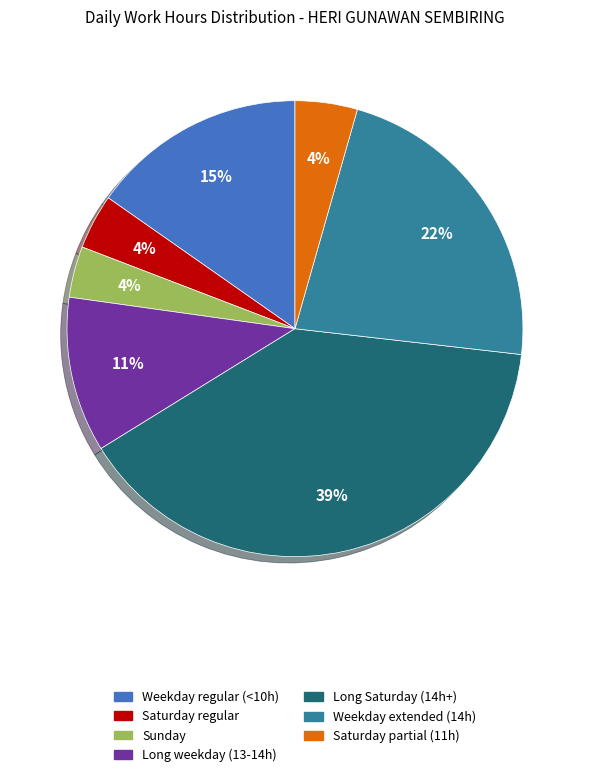

To the nearest percent, what is the average slice percentage?

14%